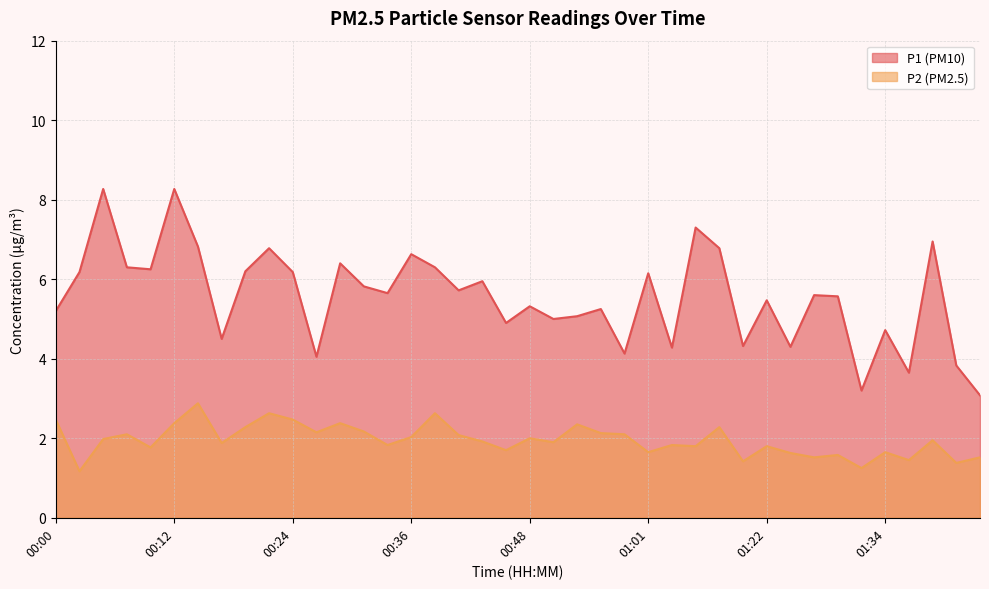

Between 00:15 and 01:34, which series saw the biggest shift?

P1